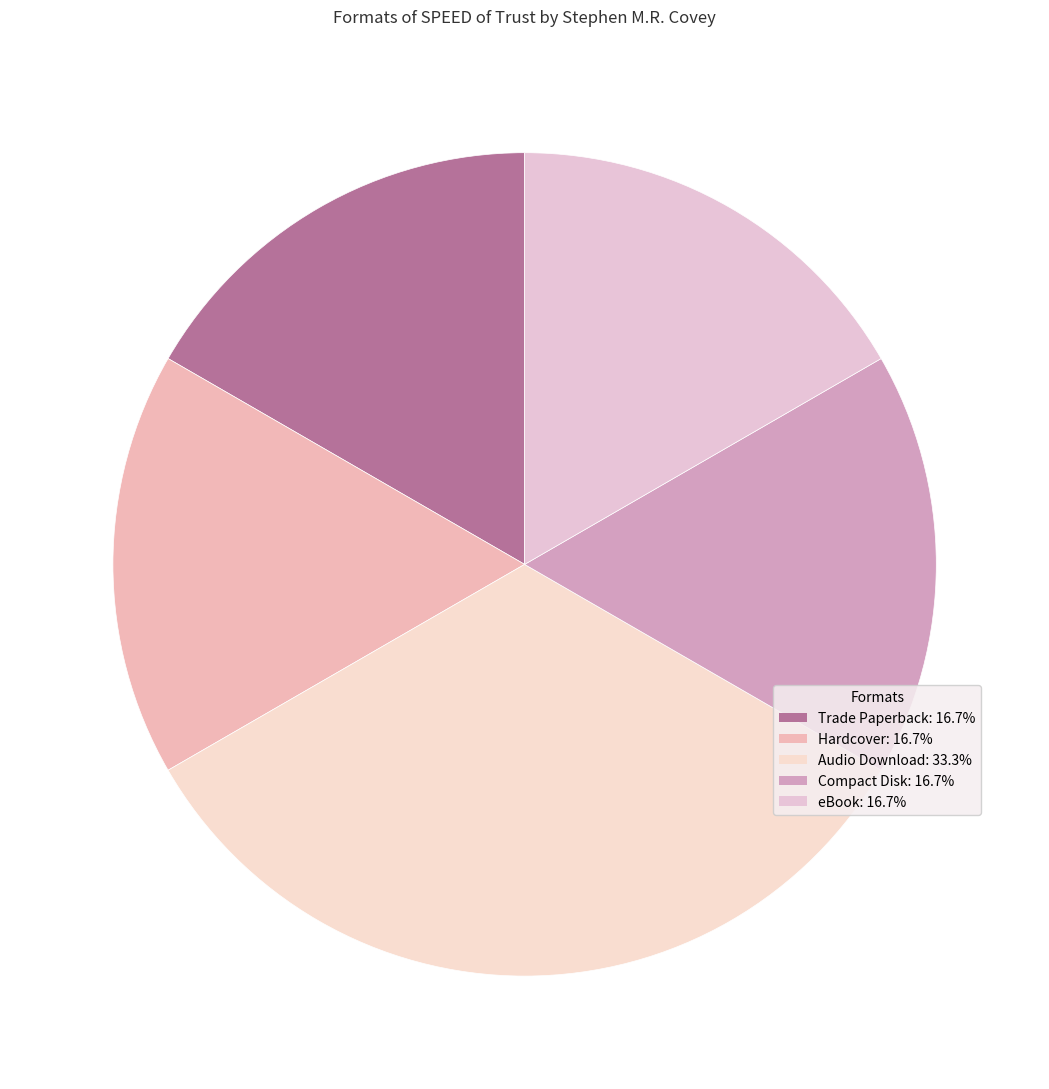

Count the number of slices in the pie.

5